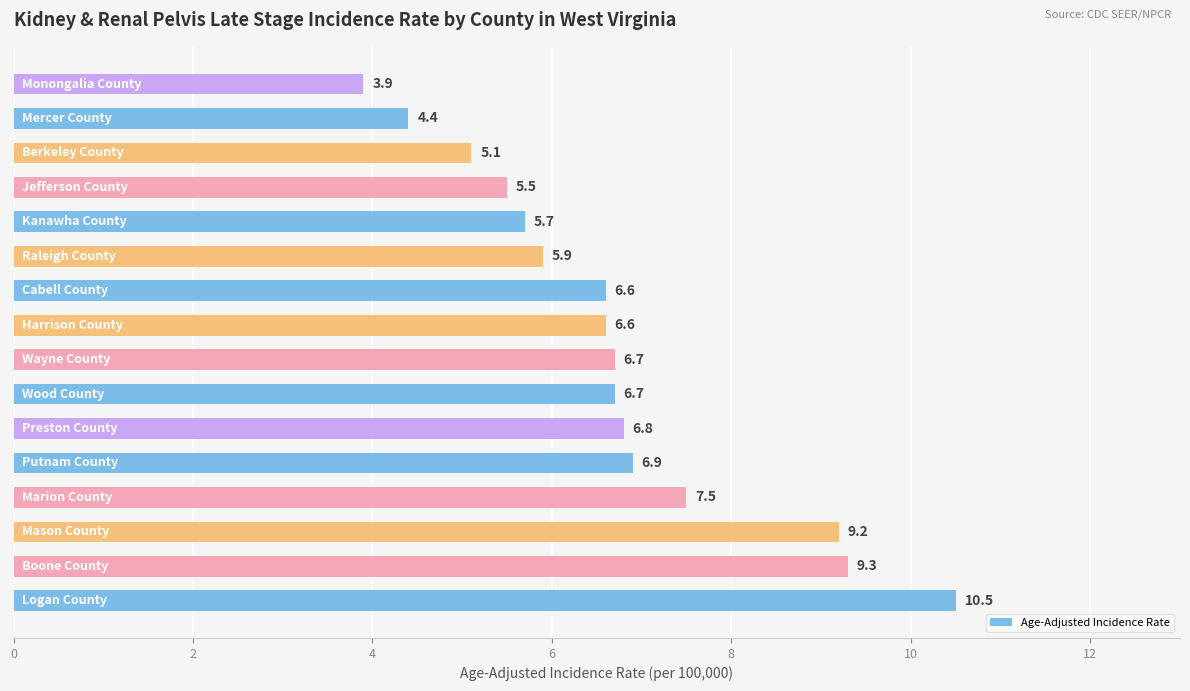

What is the difference between the maximum and minimum values?

6.6